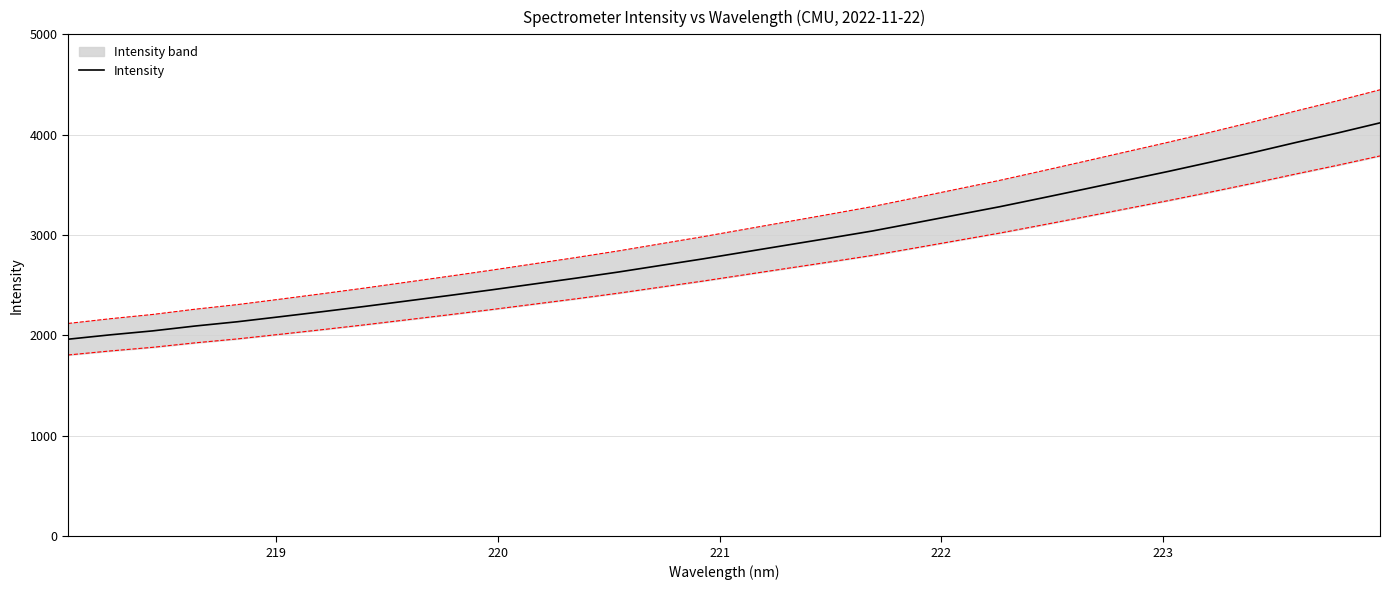

What is the minimum value shown in the chart?

1962.8